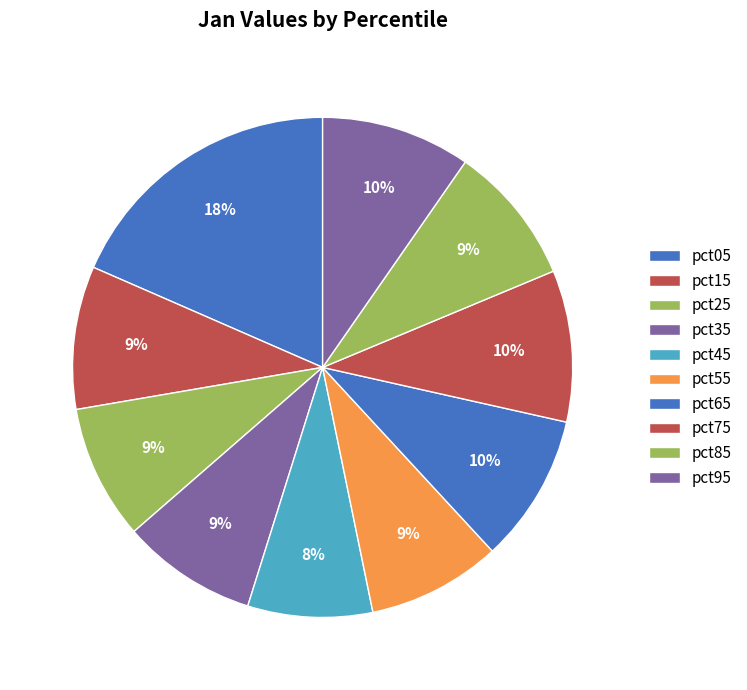

How many slices are in this pie chart?

10